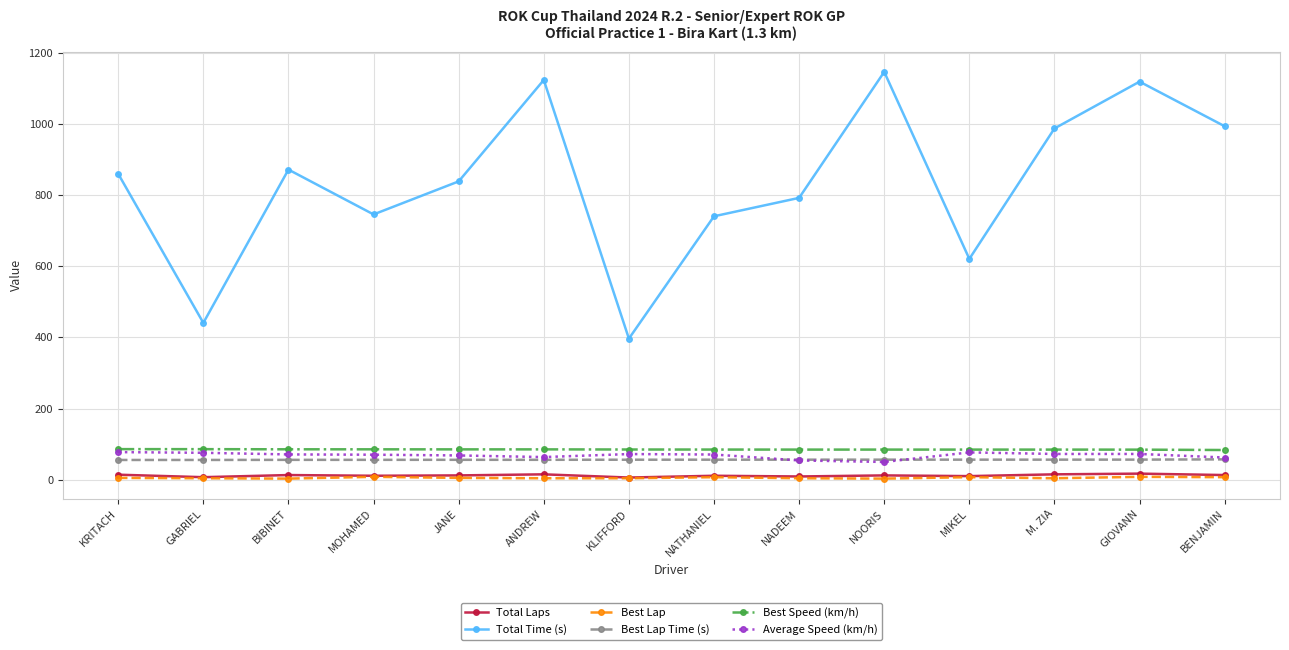

Count the number of data series in this chart.

6